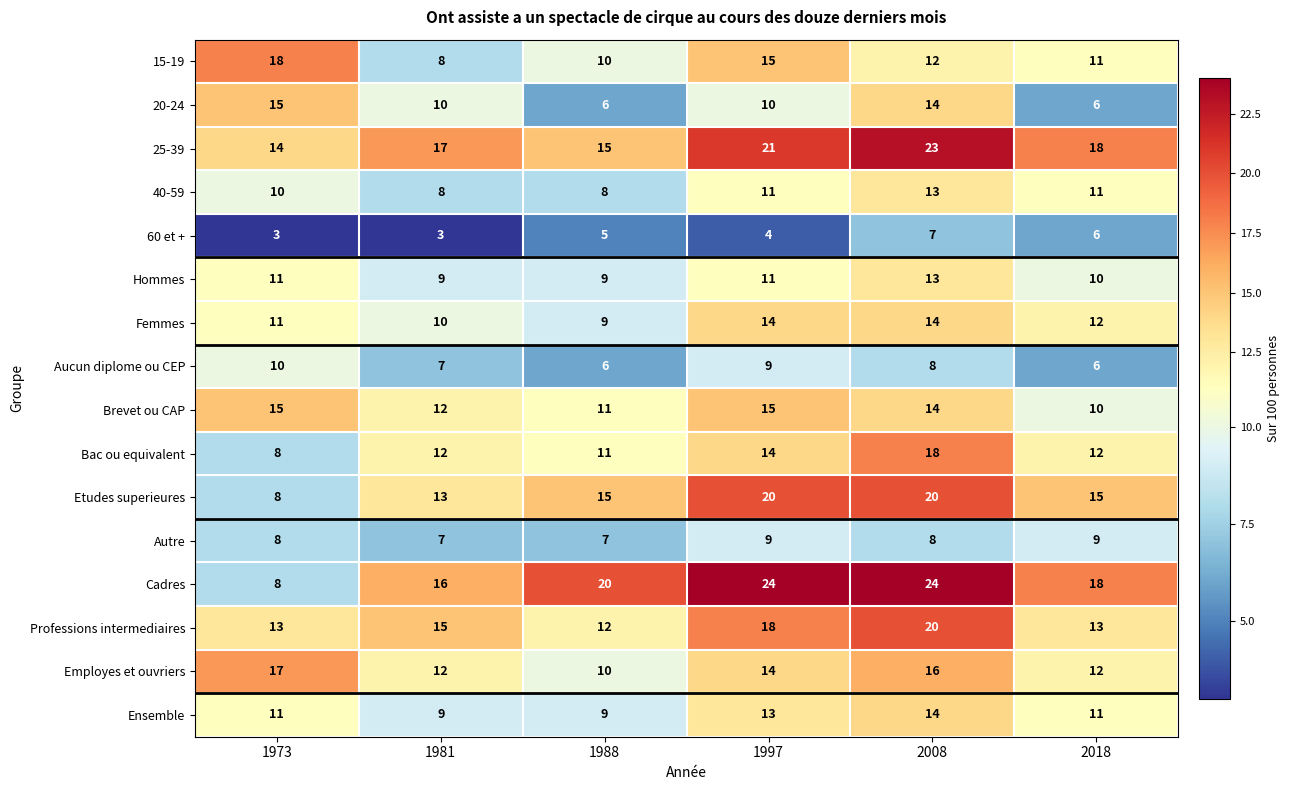

The value of Ensemble at 1988 is 12. True or false?

False